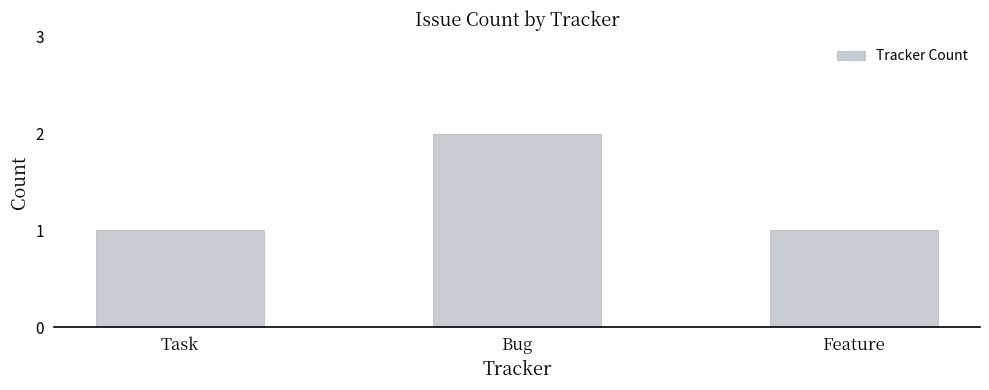

How many bars are there in total?

3